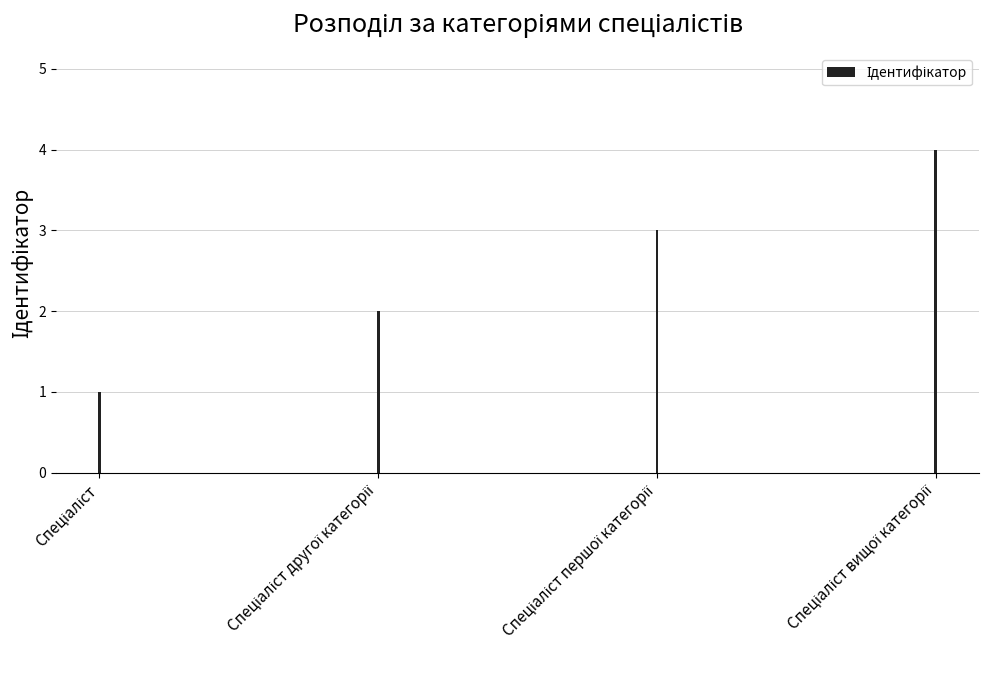

What is the maximum value shown in the chart?

4